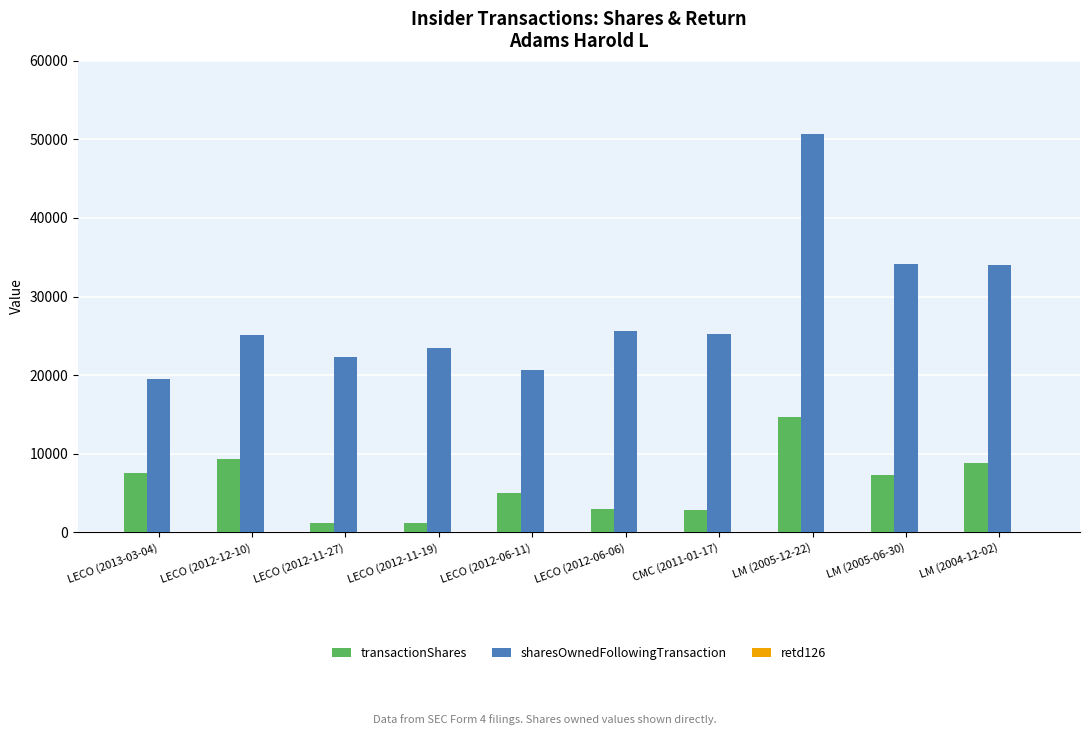

Which series changed the most between LECO (2013-03-04) and LECO (2012-12-10)?

sharesOwnedFollowingTransaction